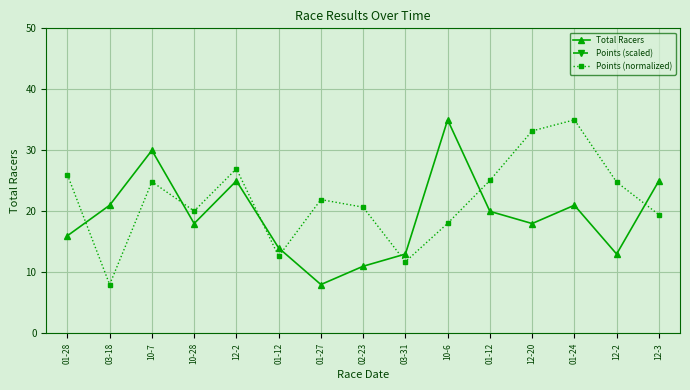

Reading left to right, extract all data points from this chart.

Total Racers: 01-28=16.0	03-18=21.0	10-7=30.0	10-28=18.0	12-2=25.0	01-12=14.0	01-27=8.0	02-23=11.0	03-31=13.0	10-6=35.0	01-12=20.0	12-20=18.0	01-24=21.0	12-2=13.0	12-3=25.0
Points (scaled): 01-28=387.5	03-18=350.0	10-7=385.1	10-28=375.1	12-2=389.6	01-12=359.7	01-27=379.0	02-23=376.4	03-31=357.8	10-6=370.9	01-12=385.6	12-20=402.5	01-24=406.3	12-2=385.0	12-3=373.9
Points (normalized): 01-28=26.0	03-18=8.0	10-7=24.9	10-28=20.1	12-2=27.0	01-12=12.6	01-27=21.9	02-23=20.7	03-31=11.7	10-6=18.0	01-12=25.1	12-20=33.2	01-24=35.0	12-2=24.8	12-3=19.4